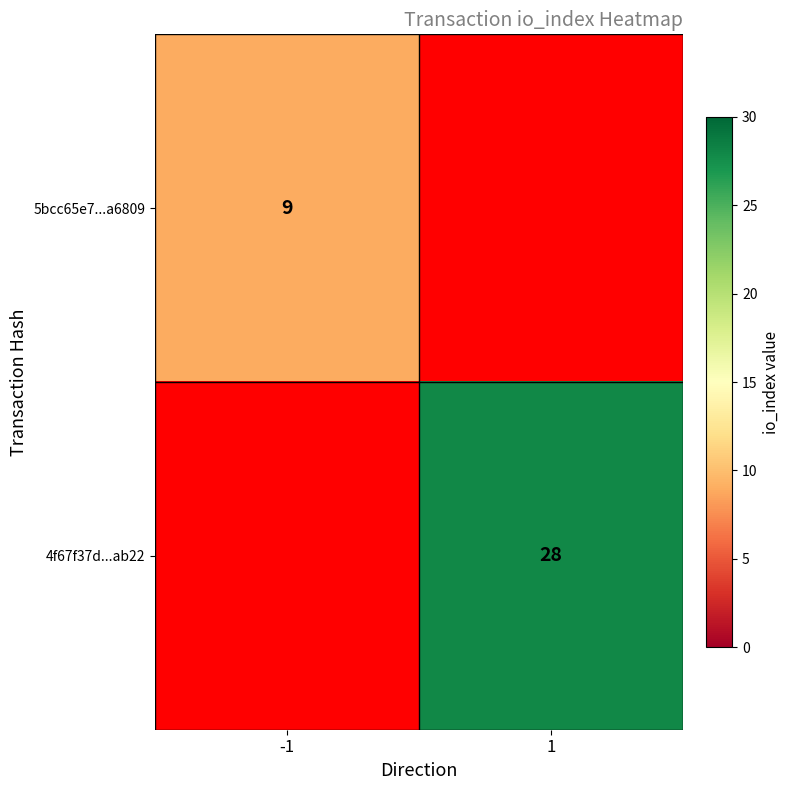

Is it true that 5bcc65e7...a6809 equals 9 at -1?

True